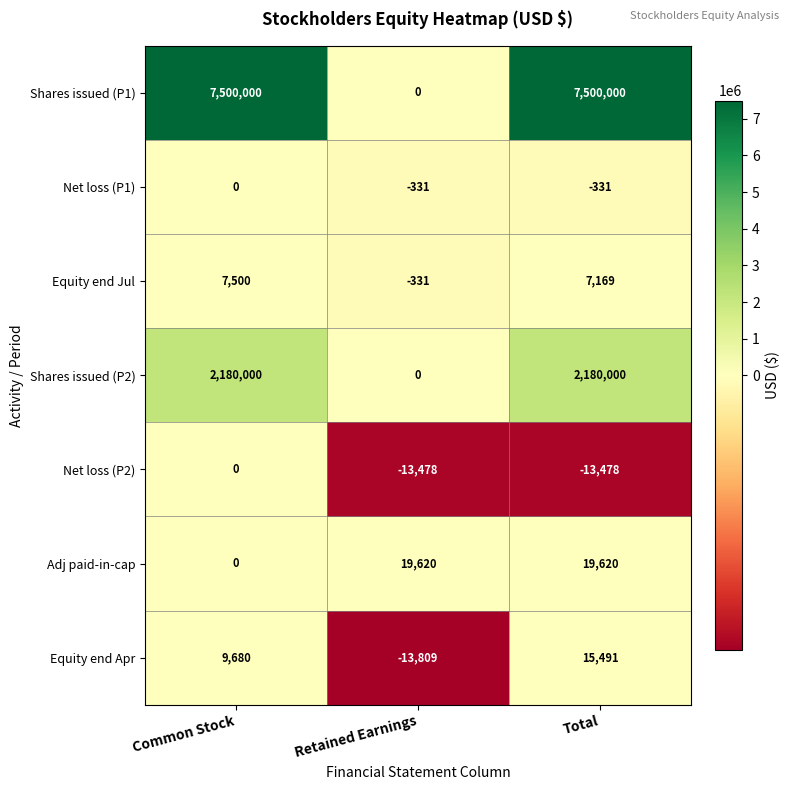

How many negative values does the Net loss (P1) series have?

2